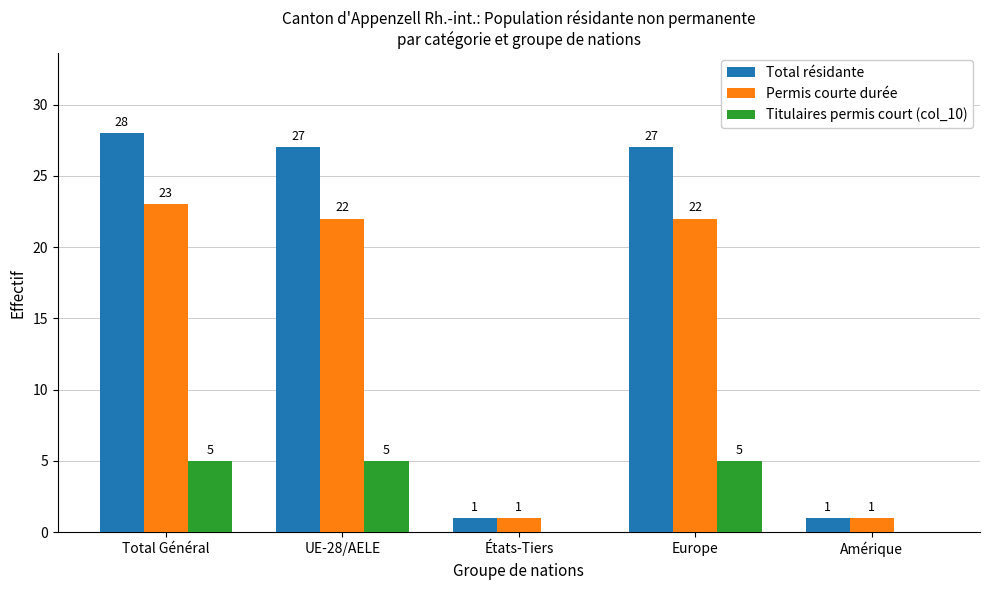

Reading left to right, extract all data points from this chart.

Total résidante: Total Général=28	UE-28/AELE=27	États-Tiers=1	Europe=27	Amérique=1
Permis courte durée: Total Général=23	UE-28/AELE=22	États-Tiers=1	Europe=22	Amérique=1
Titulaires permis court (col_10): Total Général=5	UE-28/AELE=5	États-Tiers=0	Europe=5	Amérique=0